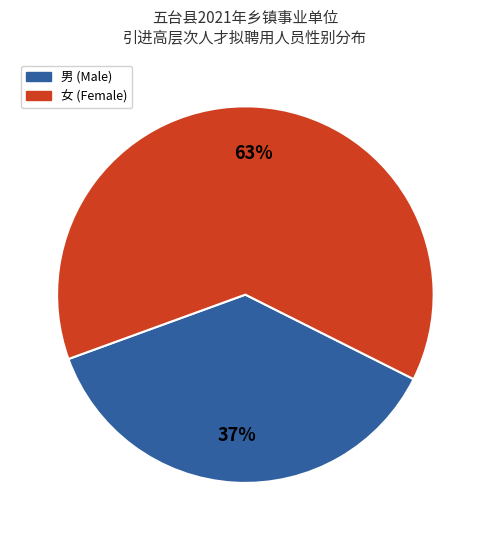

To the nearest percent, what is the average slice percentage?

50%